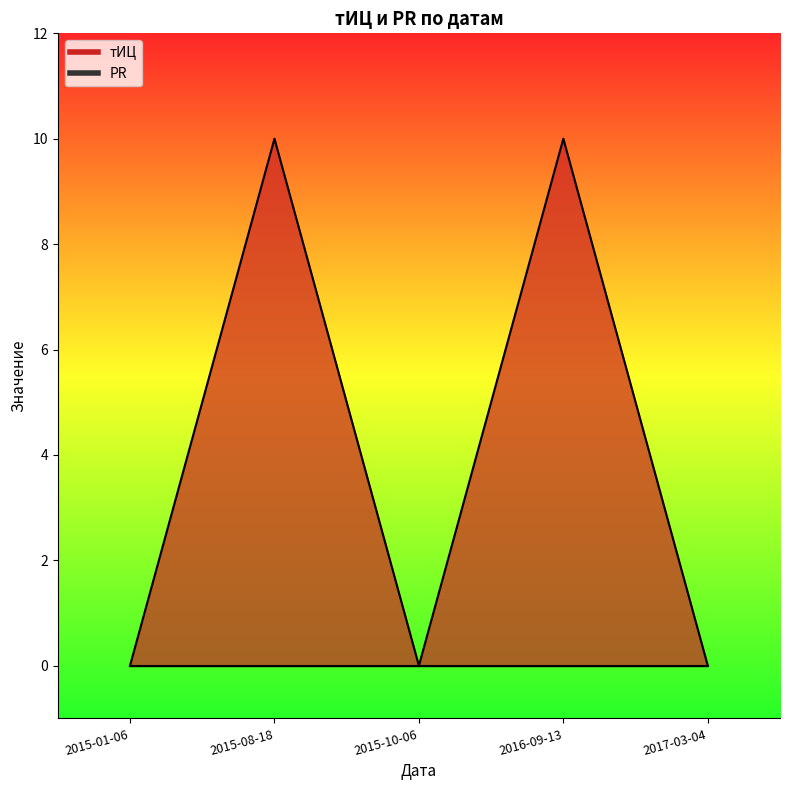

How many points are higher than both their immediate neighbors (excluding endpoints)?

2